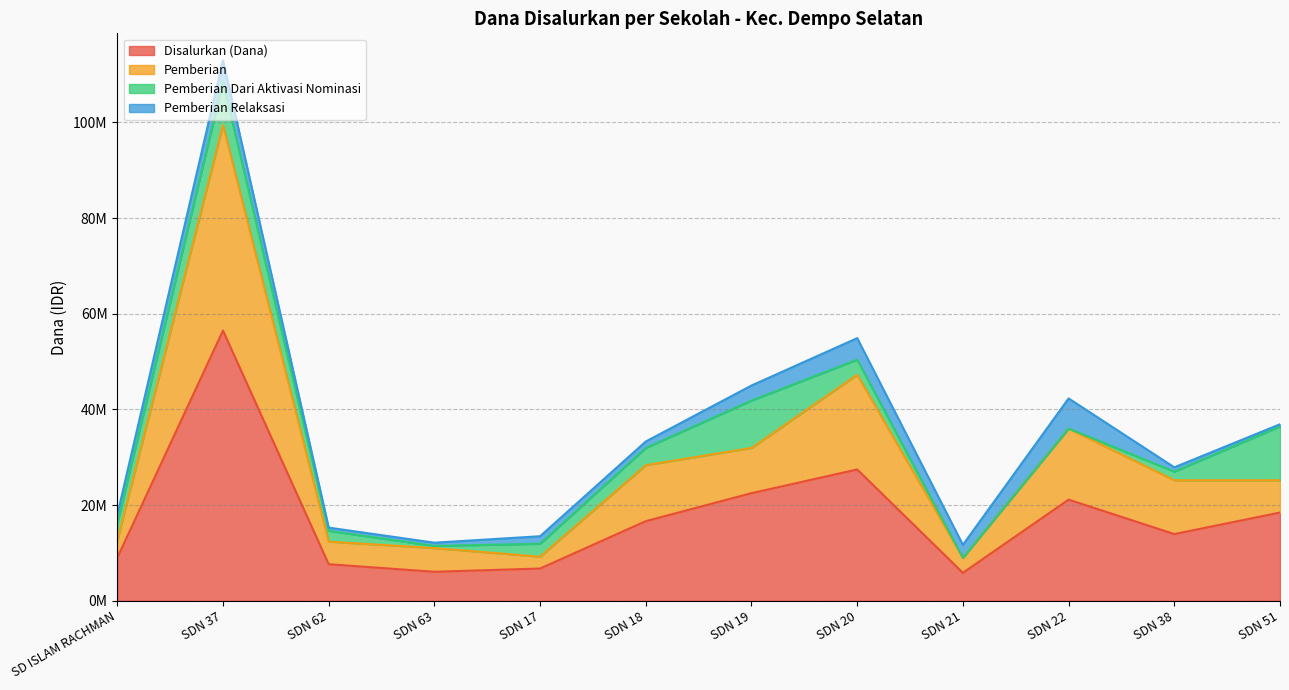

Is it true that Pemberian equals 12431124 at SDN 17?

False